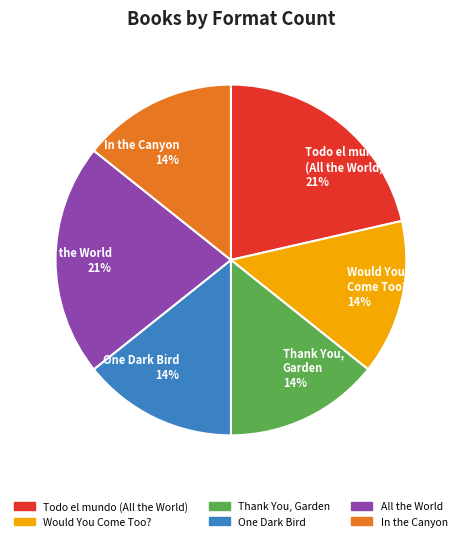

Which has a higher value, In the Canyon 14% or All the World 21%?

All the World 21%